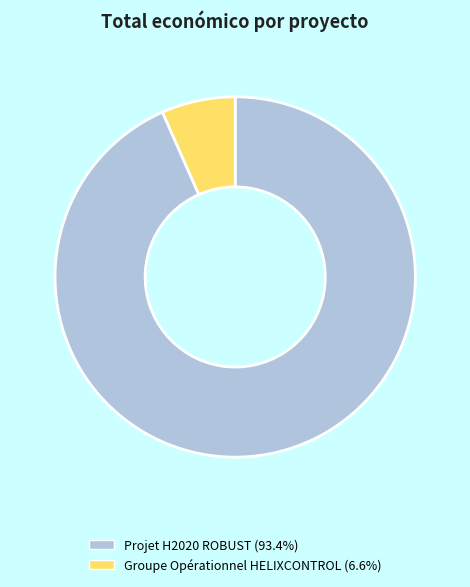

Which slice represents more than half of the pie?

Projet H2020 ROBUST